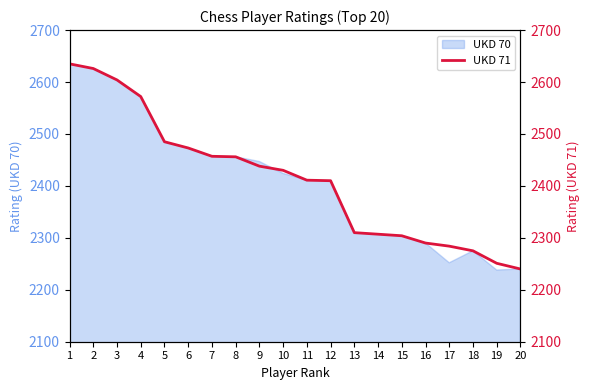

Is it true that UKD 70 equals 2240 at 20?

True